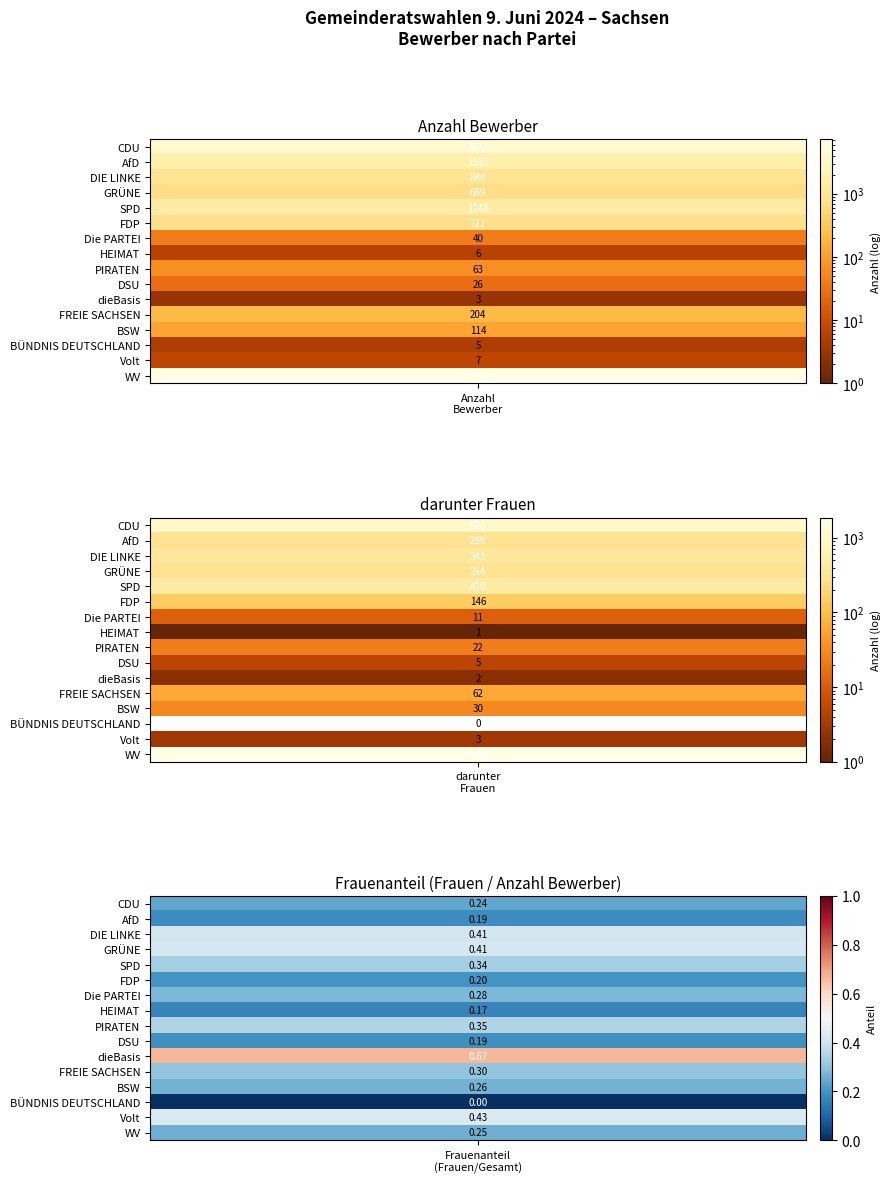

What is the difference between the darunter Frauen values at PIRATEN and BSW?

8